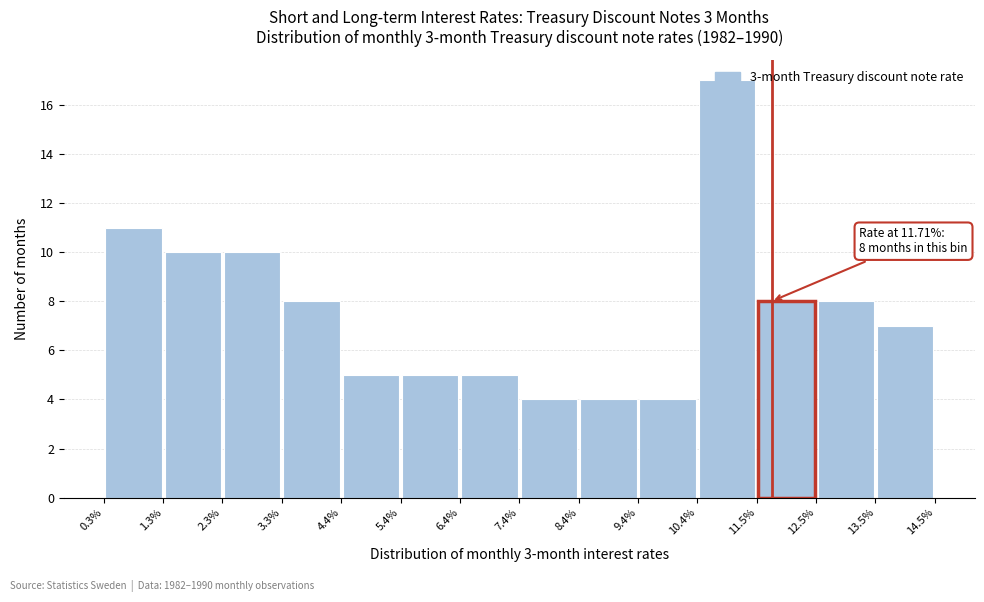

Over which range of the x-axis is the bar tallest?

10.4% to 11.5%